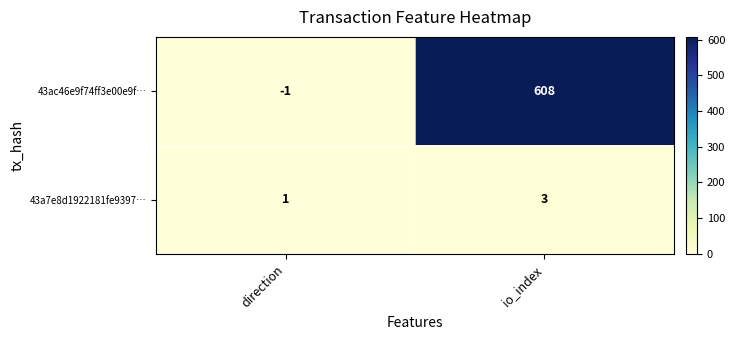

Count the number of categories in the chart.

2